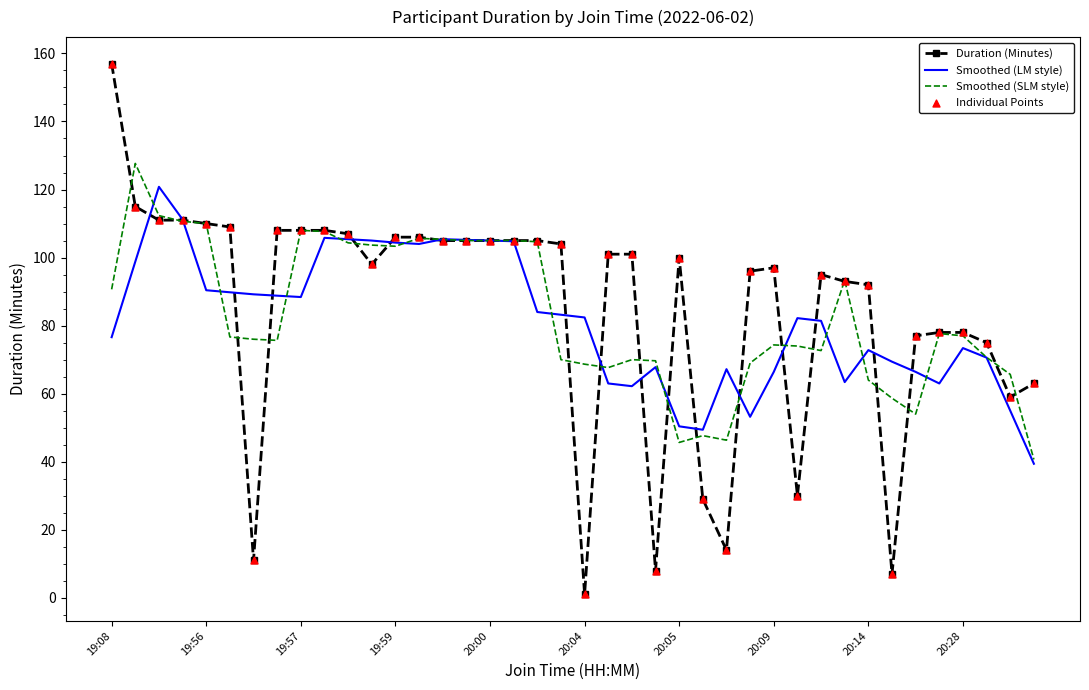

List the series in order of their peak value, highest first.

Duration (Minutes), Smoothed (SLM style), Smoothed (LM style)